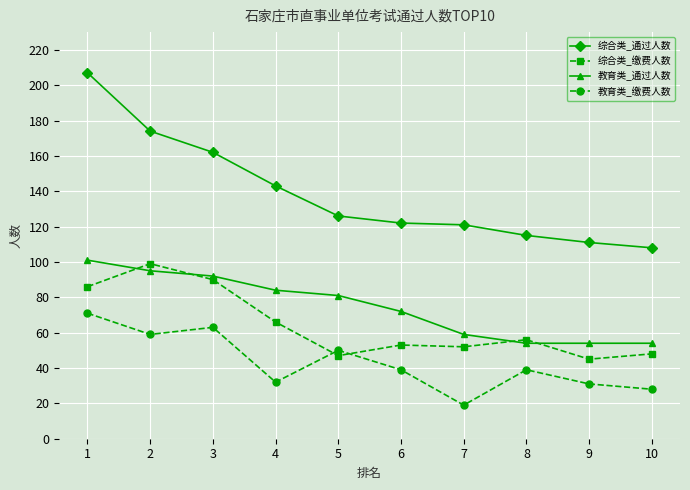

What is the spread (max minus min) of values at 4?

111